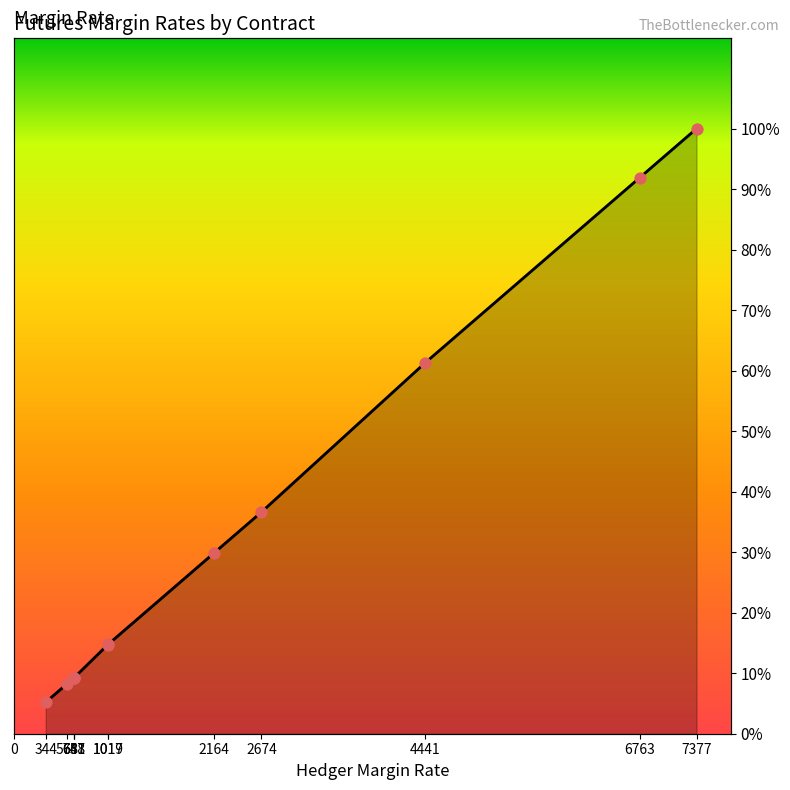

Between 648 and 344, which is larger?

648